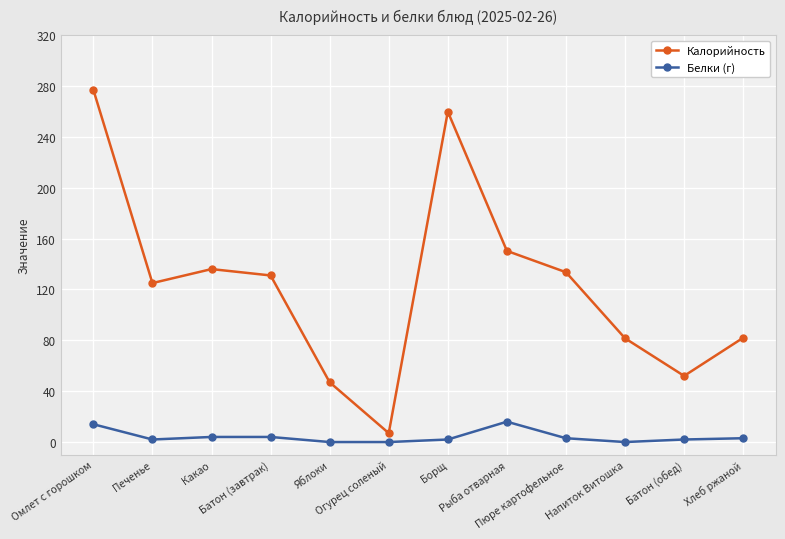

True or false: Калорийность and Белки (г) cross at least once.

False